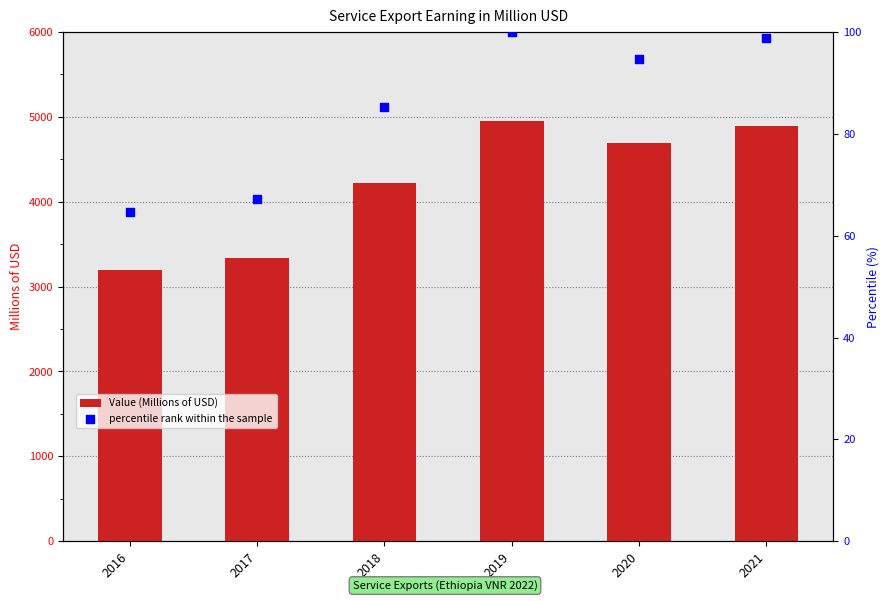

Which series reaches the minimum Y coordinate?

percentile rank within the sample